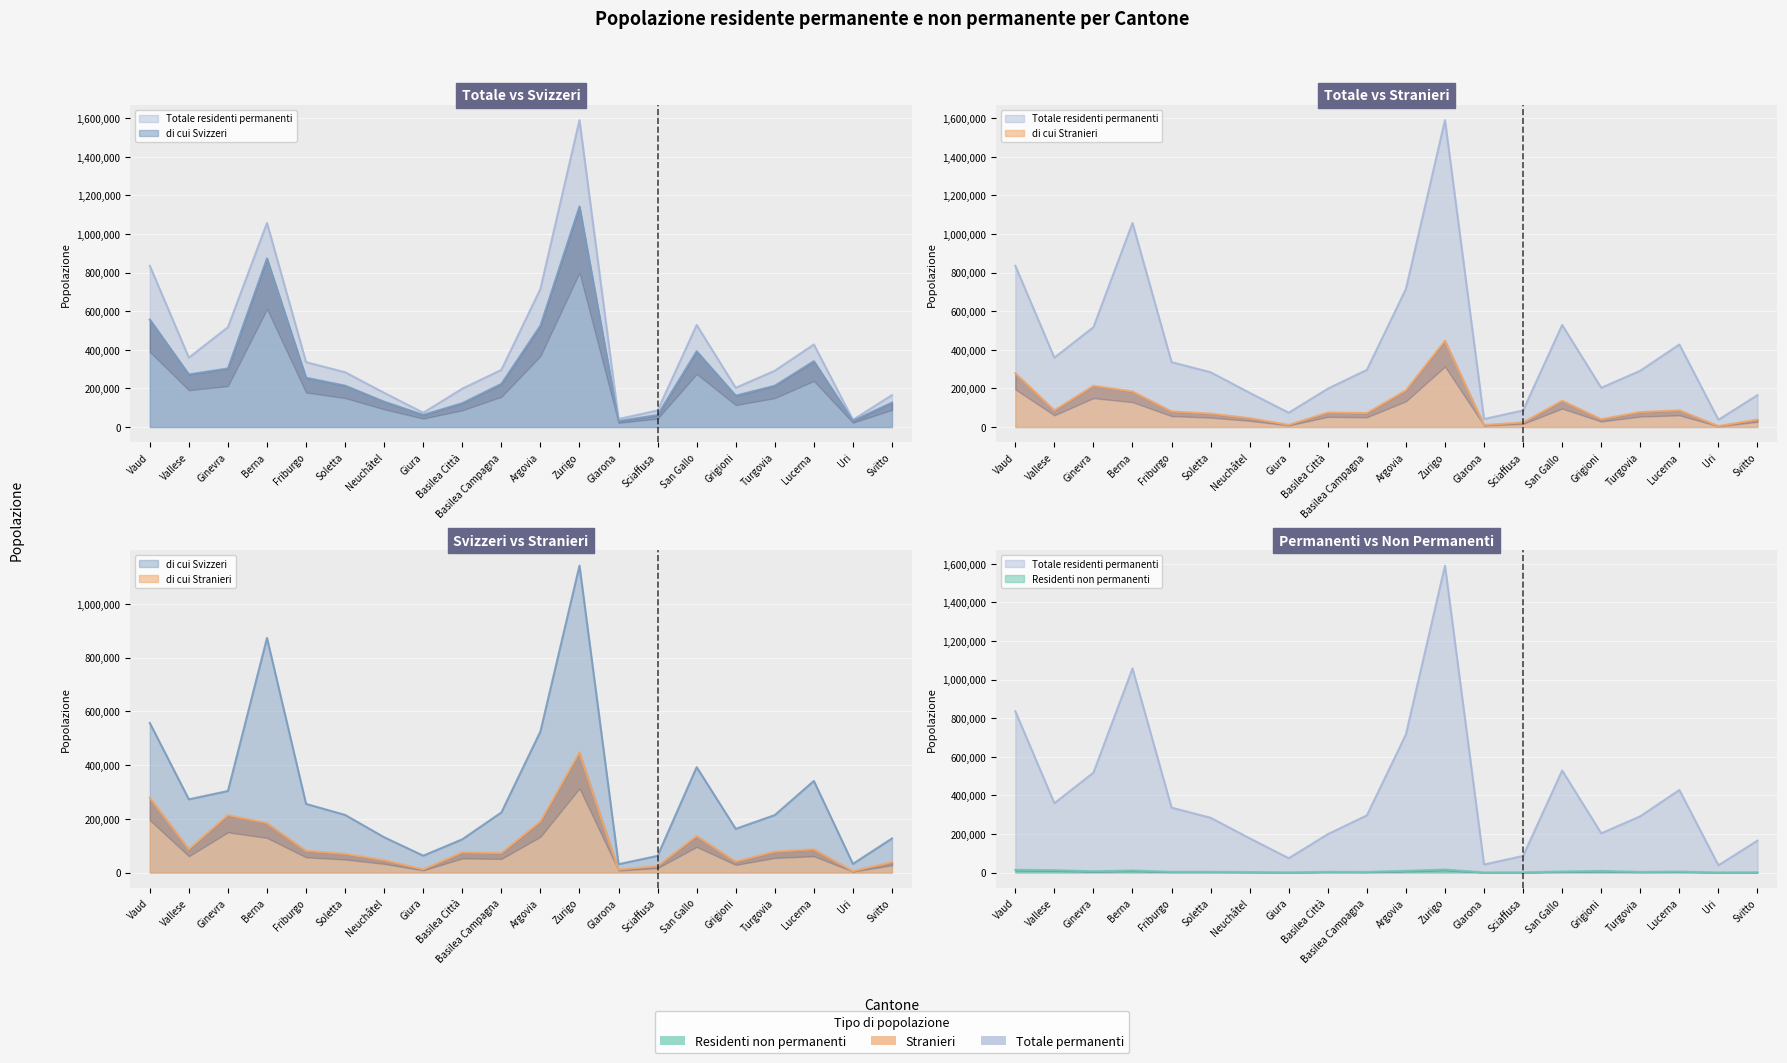

How many values in the Residenti non permanenti series exceed 3743?

9